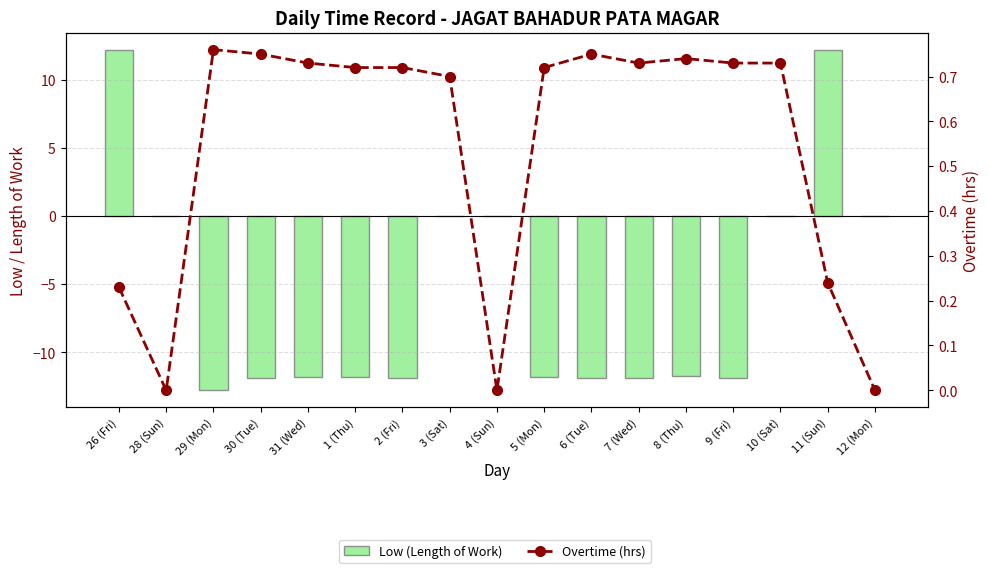

What are all the series names shown in the legend?

Low (Length of Work), Overtime (hrs)